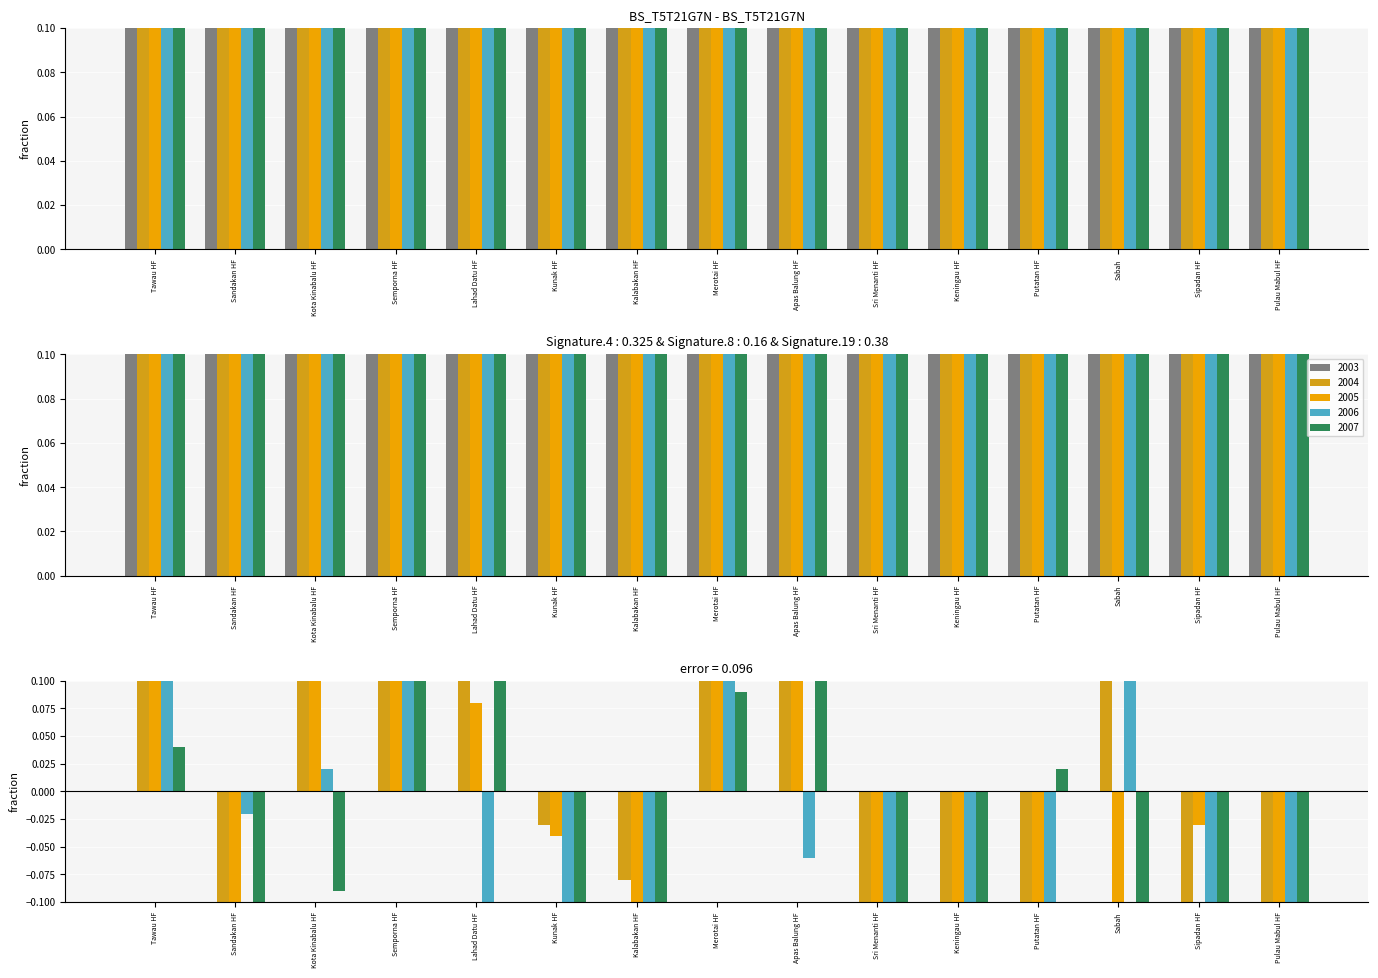

List the series in order of their peak value, highest first.

2004, 2003, 2005, 2006, 2007